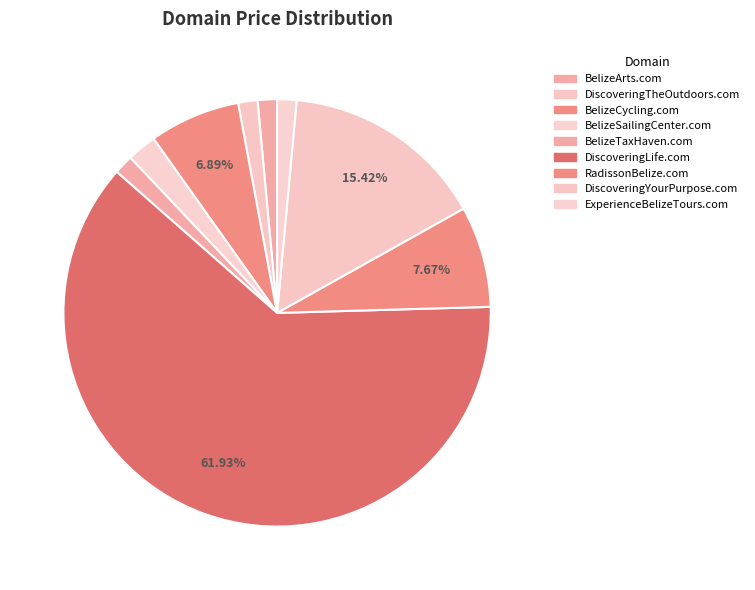

Is there any slice that represents more than half of the pie?

Yes